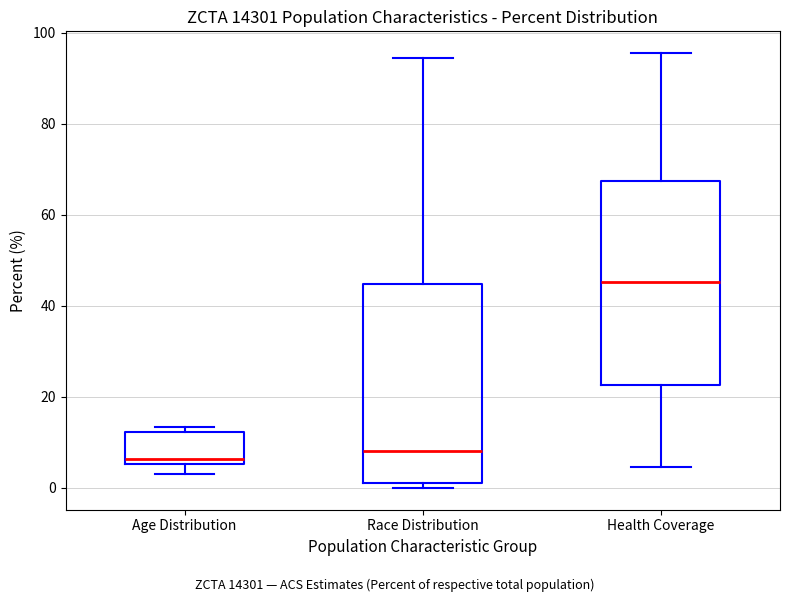

Reading left to right, read every box against the y-axis: the position of its median line, the range the box covers, and the ends of its whiskers. The values are not printed on the chart, so give them approximately, as read against the axis.

Age Distribution: median 6 (just above the box's lower edge), box 6 to 12, whiskers 4 to 14
Race Distribution: median 8, box 2 to 44, whiskers 0 to 94
Health Coverage: median 46, box 22 to 68, whiskers 4 to 96